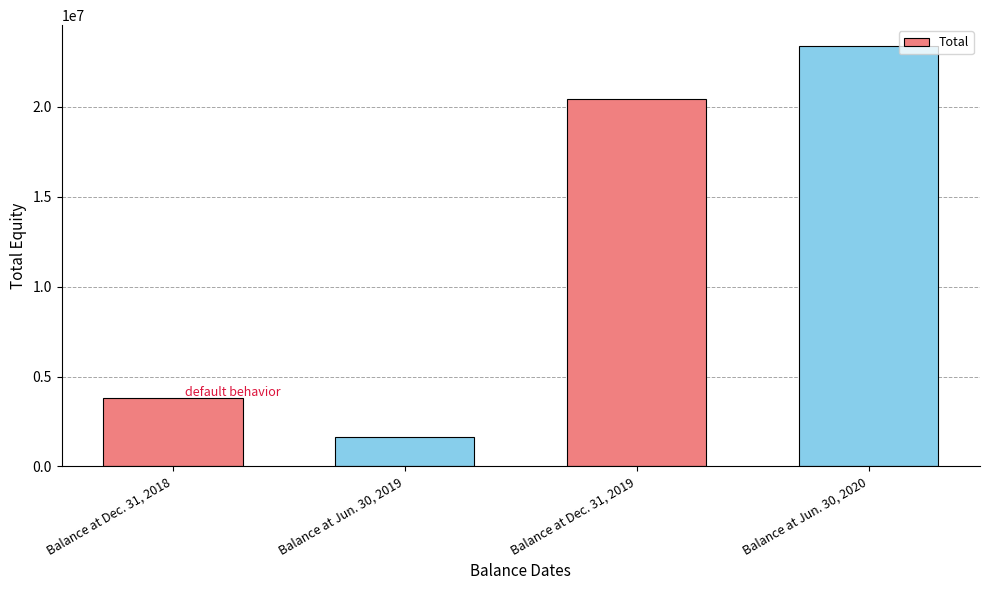

Which has a higher value, Balance at Dec. 31, 2019 or Balance at Dec. 31, 2018?

Balance at Dec. 31, 2019